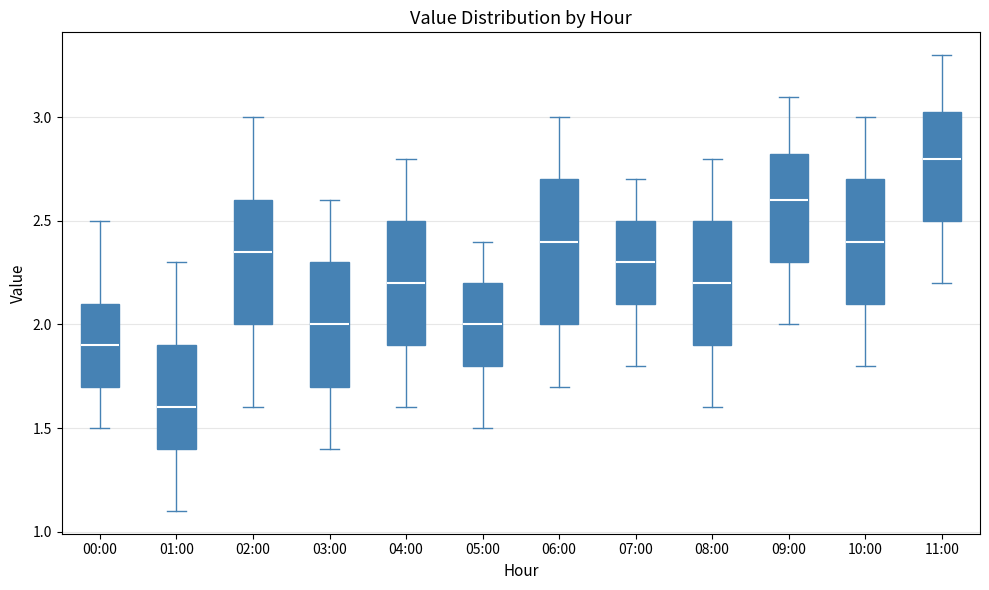

Where does the lower whisker of the box for 09:00 end on the y-axis? The values are not printed on the chart, so give them approximately, as read against the axis.

2.00